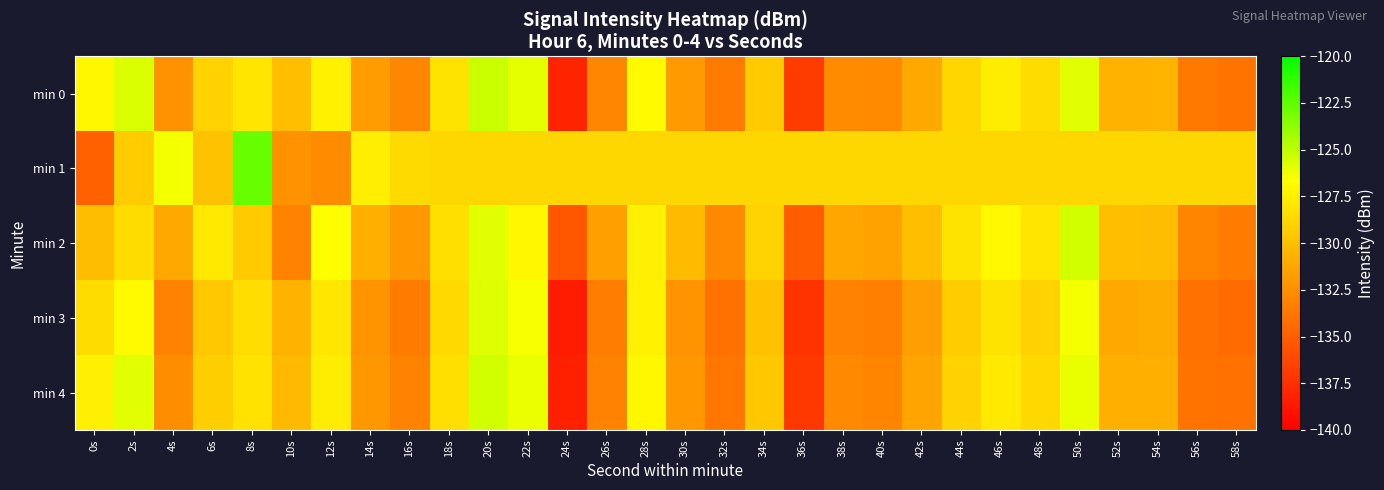

Reading left to right, what are all the values shown in this chart?

min 0: 0s=-127.1	2s=-125.7	4s=-132.3	6s=-129.0	8s=-127.9	10s=-130.1	12s=-127.4	14s=-131.8	16s=-133.0	18s=-128.1	20s=-125.3	22s=-126.0	24s=-138.1	26s=-132.9	28s=-126.9	30s=-131.9	32s=-133.6	34s=-129.4	36s=-136.8	38s=-132.6	40s=-132.8	42s=-131.2	44s=-128.8	46s=-127.6	48s=-128.5	50s=-125.9	52s=-130.6	54s=-130.6	56s=-133.7	58s=-133.9
min 1: 0s=-134.9	2s=-129.3	4s=-126.4	6s=-129.8	8s=-122.7	10s=-132.3	12s=-132.7	14s=-127.6	16s=-128.6	18s=-128.7	20s=-128.7	22s=-128.7	24s=-128.7	26s=-128.7	28s=-128.7	30s=-128.7	32s=-128.7	34s=-128.7	36s=-128.7	38s=-128.7	40s=-128.7	42s=-128.7	44s=-128.7	46s=-128.7	48s=-128.7	50s=-128.7	52s=-128.7	54s=-128.7	56s=-128.7	58s=-128.7
min 2: 0s=-130.1	2s=-128.5	4s=-131.2	6s=-127.8	8s=-129.4	10s=-133.1	12s=-126.7	14s=-130.8	16s=-132.0	18s=-128.3	20s=-125.9	22s=-127.1	24s=-135.4	26s=-131.6	28s=-127.5	30s=-130.2	32s=-132.8	34s=-129.0	36s=-135.1	38s=-131.3	40s=-131.5	42s=-130.0	44s=-128.1	46s=-127.0	48s=-128.0	50s=-125.5	52s=-130.0	54s=-130.1	56s=-133.0	58s=-133.5
min 3: 0s=-128.5	2s=-126.9	4s=-133.1	6s=-129.5	8s=-128.4	10s=-130.6	12s=-127.9	14s=-132.3	16s=-133.5	18s=-128.6	20s=-125.8	22s=-126.5	24s=-138.5	26s=-133.4	28s=-127.4	30s=-132.3	32s=-134.1	34s=-129.9	36s=-137.3	38s=-133.1	40s=-133.3	42s=-131.7	44s=-129.3	46s=-128.1	48s=-129.0	50s=-126.4	52s=-131.1	54s=-131.0	56s=-134.1	58s=-134.4
min 4: 0s=-127.5	2s=-125.9	4s=-132.6	6s=-129.2	8s=-128.2	10s=-130.3	12s=-127.6	14s=-132.1	16s=-133.2	18s=-128.3	20s=-125.5	22s=-126.2	24s=-138.3	26s=-133.1	28s=-127.1	30s=-132.1	32s=-133.8	34s=-129.6	36s=-137.0	38s=-132.8	40s=-133.0	42s=-131.4	44s=-129.0	46s=-127.8	48s=-128.7	50s=-126.1	52s=-130.8	54s=-130.8	56s=-133.9	58s=-134.1